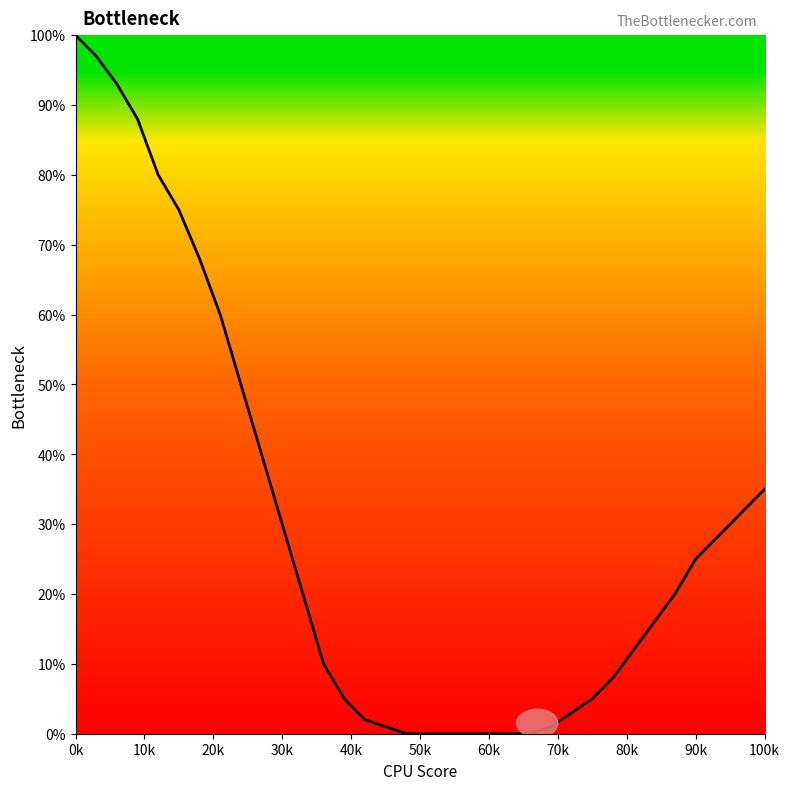

What is the maximum value shown in the chart?

100